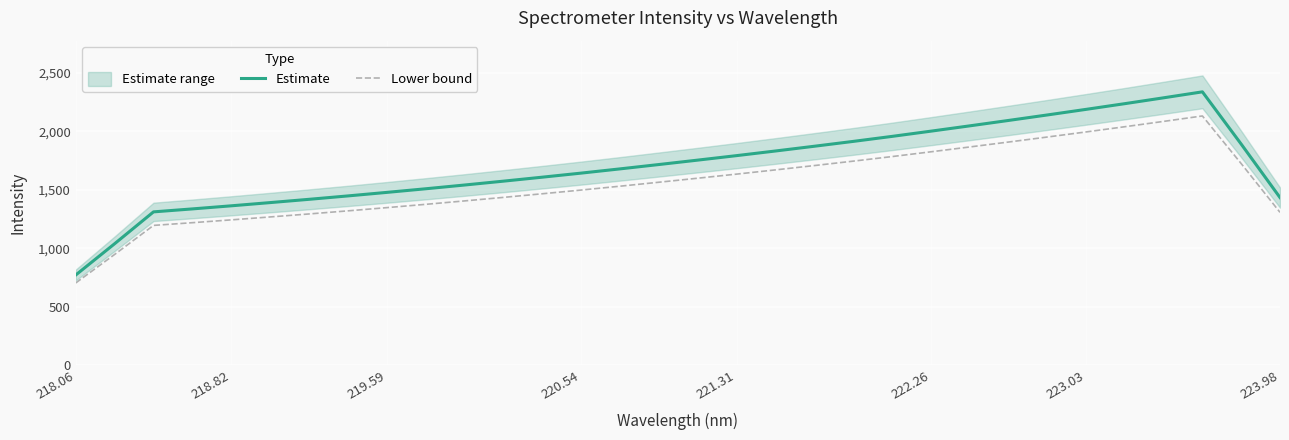

True or false: Estimate and Lower bound cross at least once.

False